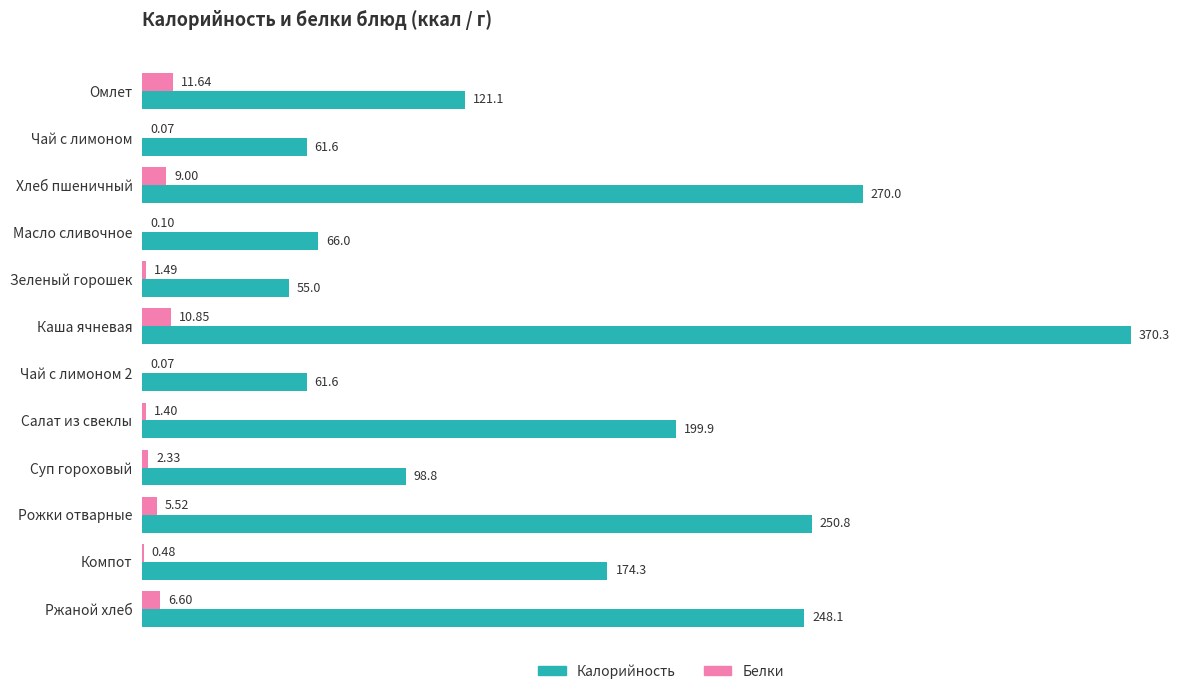

Where is Калорийность nearest to the value 212?

Салат из свеклы